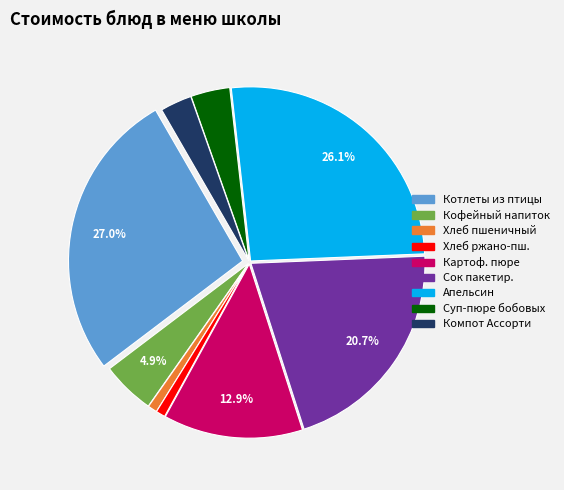

Is there a majority slice in this chart?

No